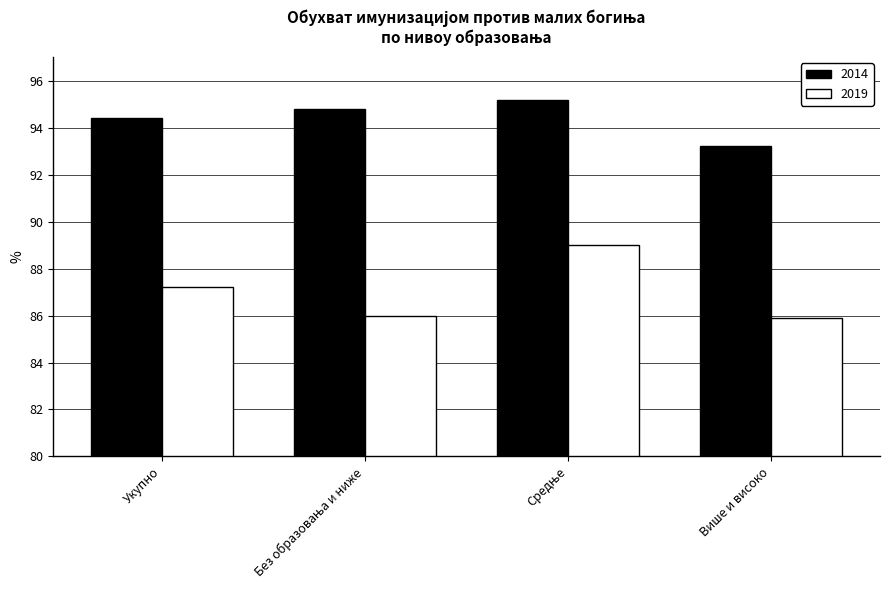

Reading left to right, extract all data points from this chart.

2014: 94.4	94.8	95.2	93.2
2019: 87.2	86.0	89.0	85.9